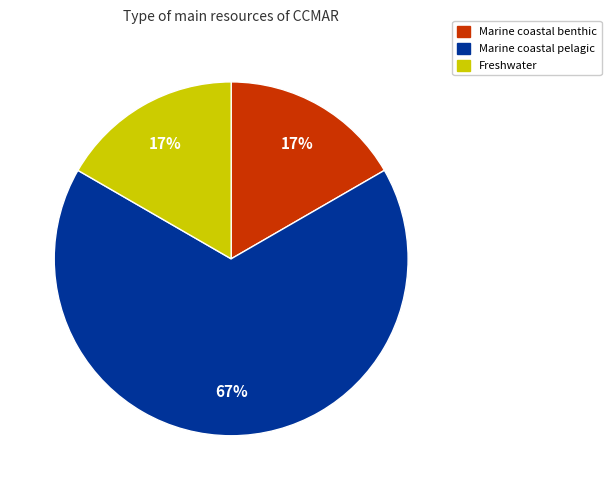

To the nearest percent, what is the average slice percentage?

33%